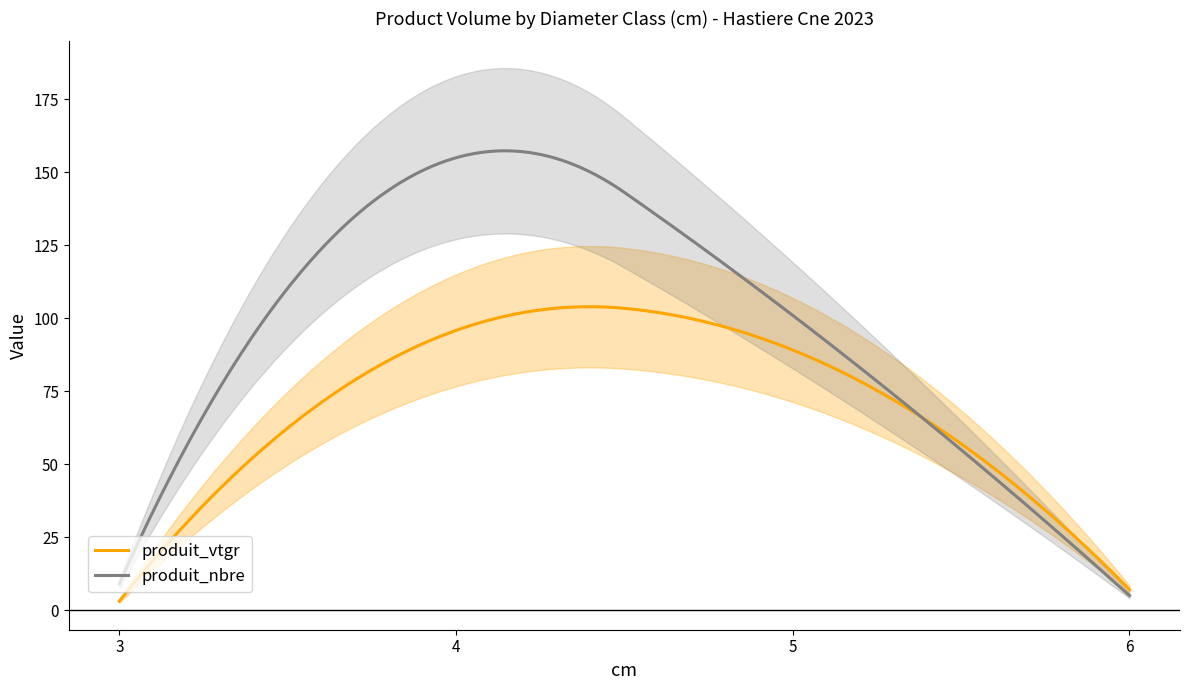

Reading left to right, what are all the values shown in this chart?

cm: 3=3.0	4=4.0	5=5.0	6=6.0
produit_nbre: 3=9.0	4=155.0	5=101.0	6=5.0
produit_vtgr: 3=3.1	4=95.8	5=89.1	6=7.0